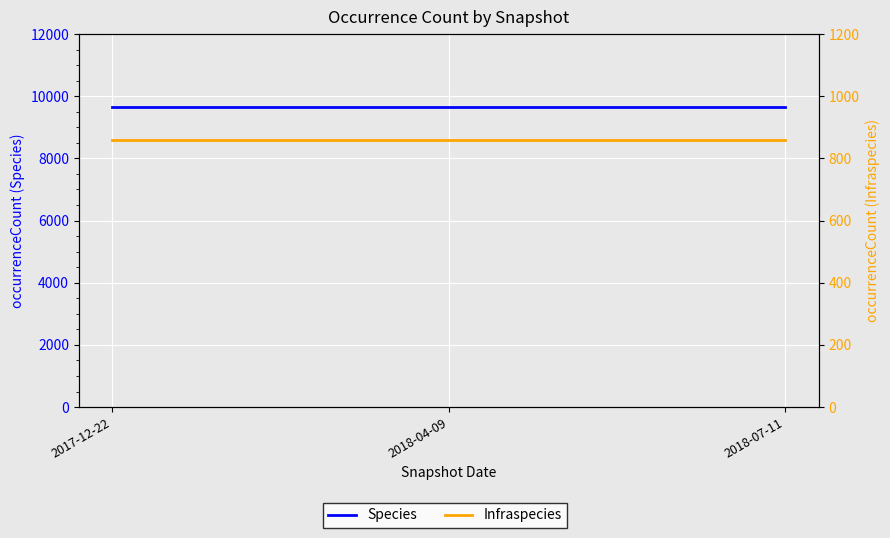

What is the value of the Species point at the 1st from the left?

9648